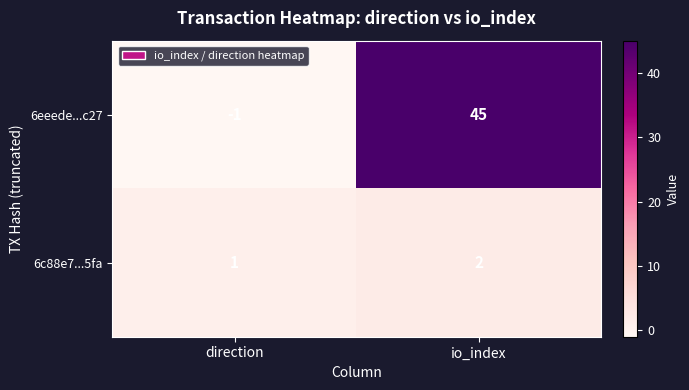

Which series has the largest total across all categories?

6eeede...c27